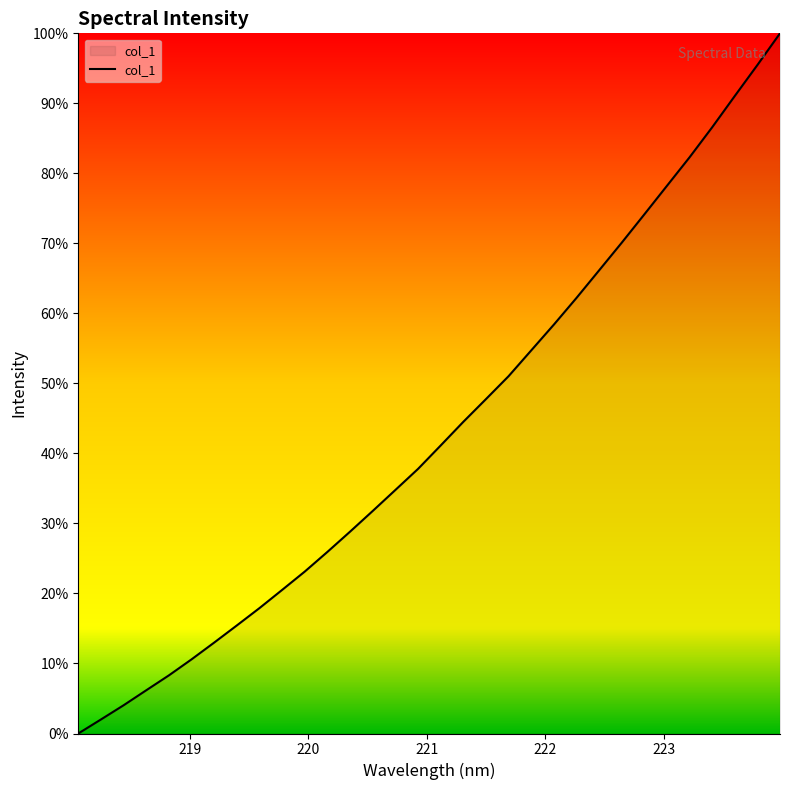

Does the chart have visible grid lines?

No